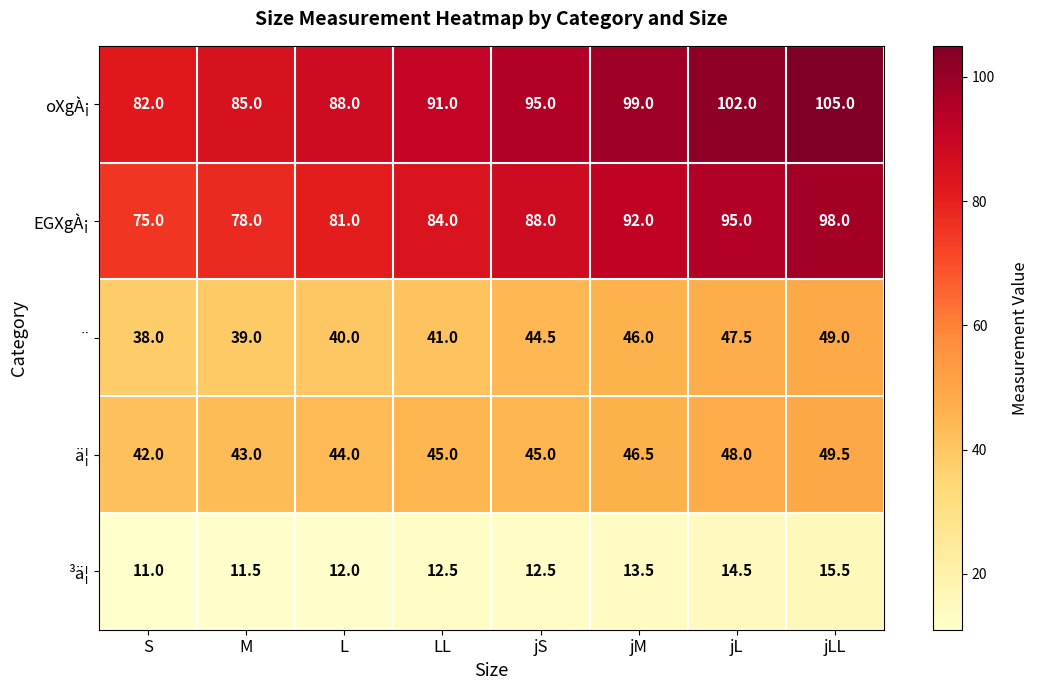

What is the spread (max minus min) of values at jLL?

89.5